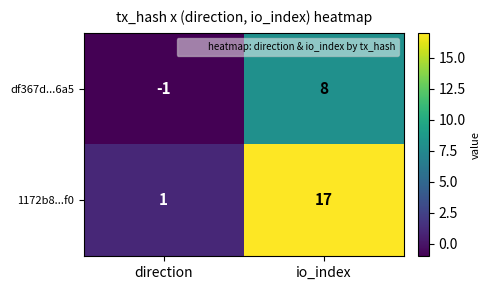

What is the difference between the maximum and minimum values in the 1172b8...f0 series?

16